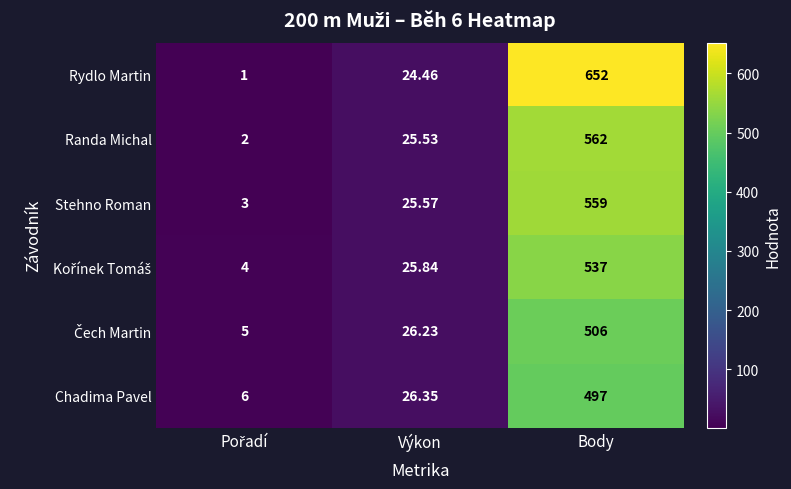

How many distinct data groups are displayed?

6